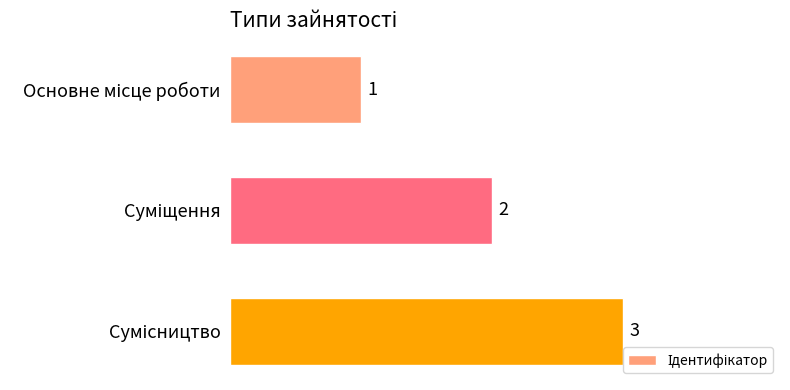

What is the sum of all values?

6